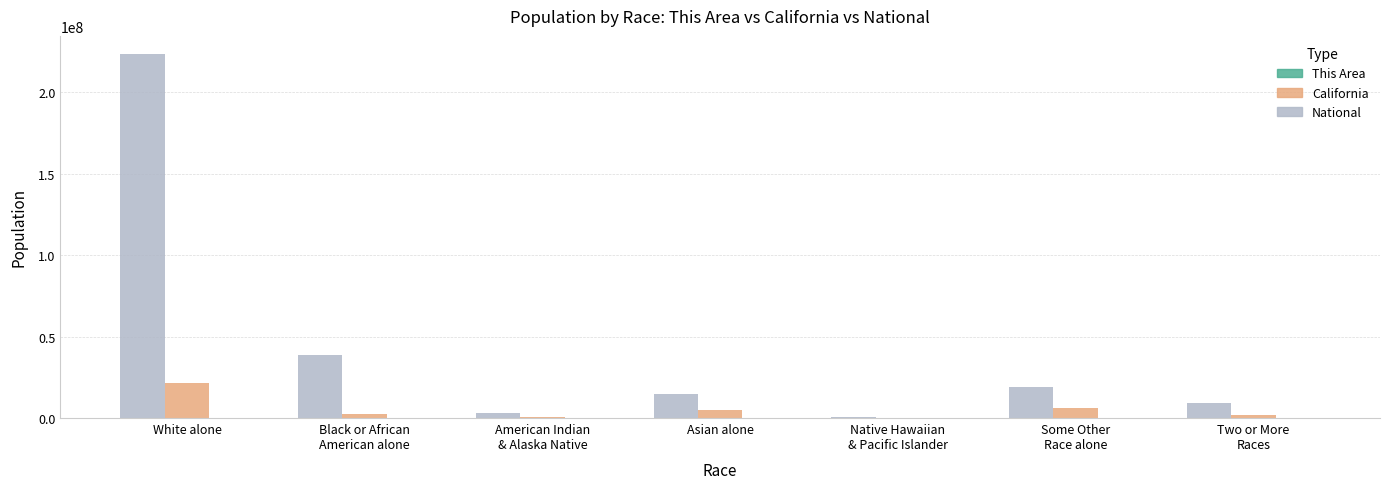

Count the number of categories in the chart.

7